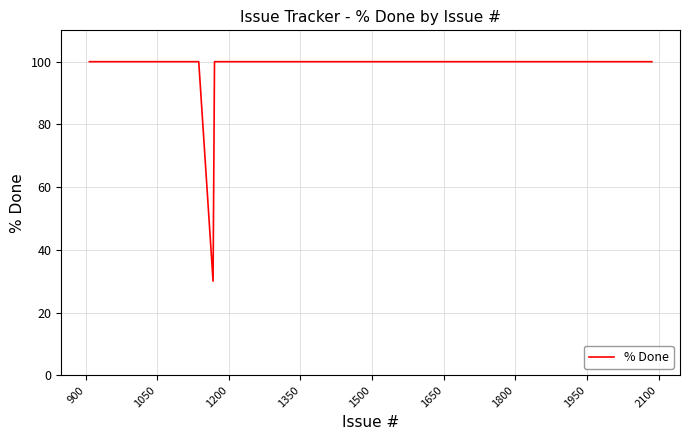

Does the chart have visible grid lines?

Yes